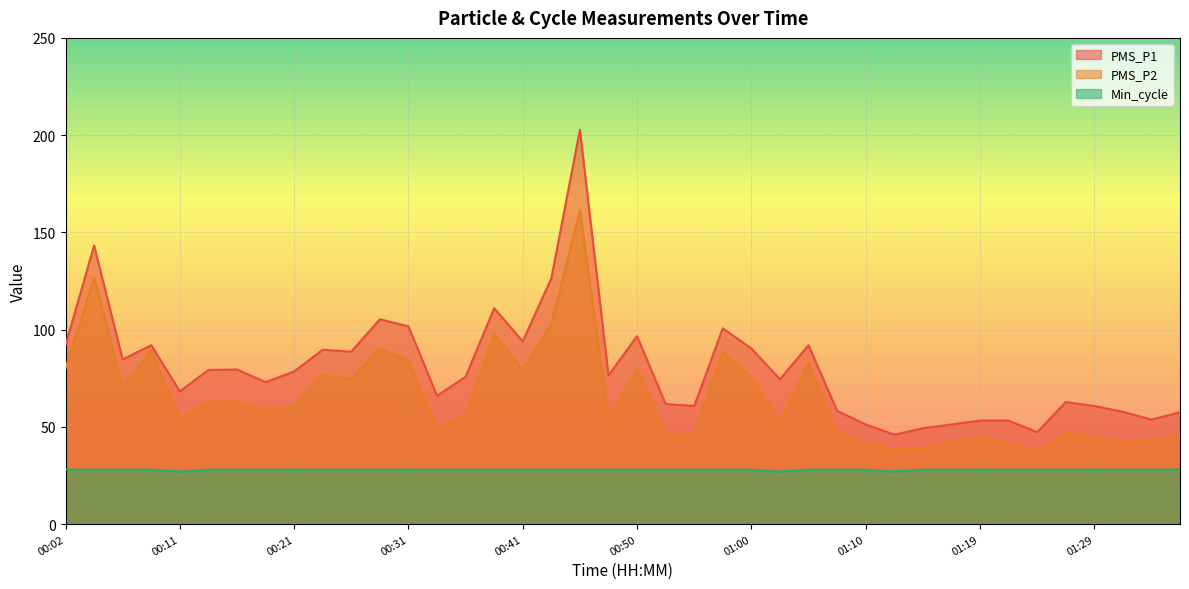

Which label corresponds to the smallest value in the chart?

00:11